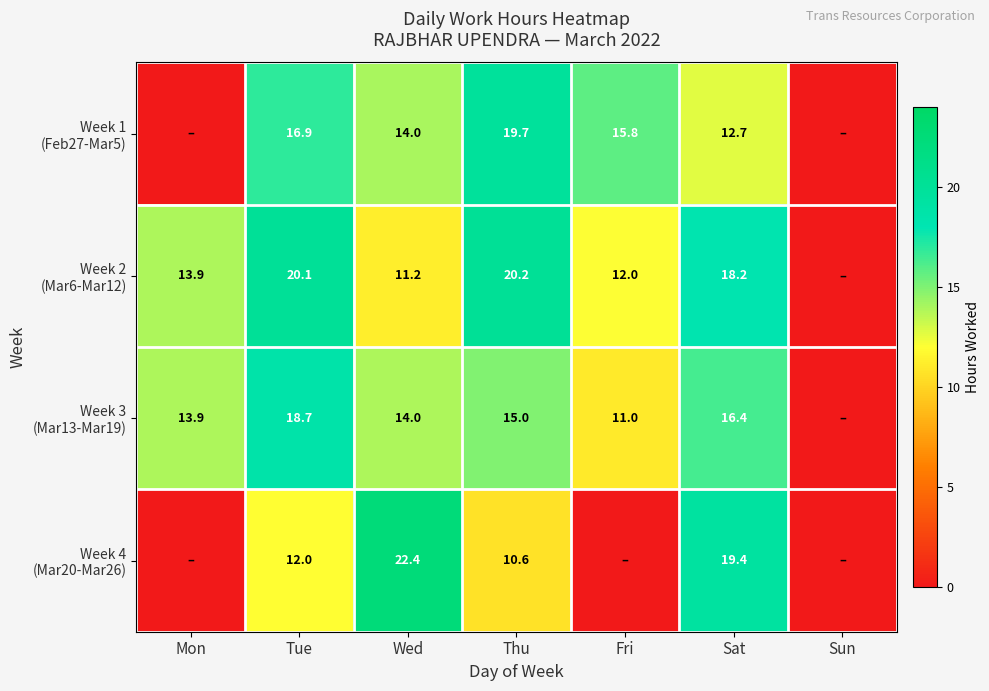

What is the difference between the highest and lowest values at Sat?

6.7